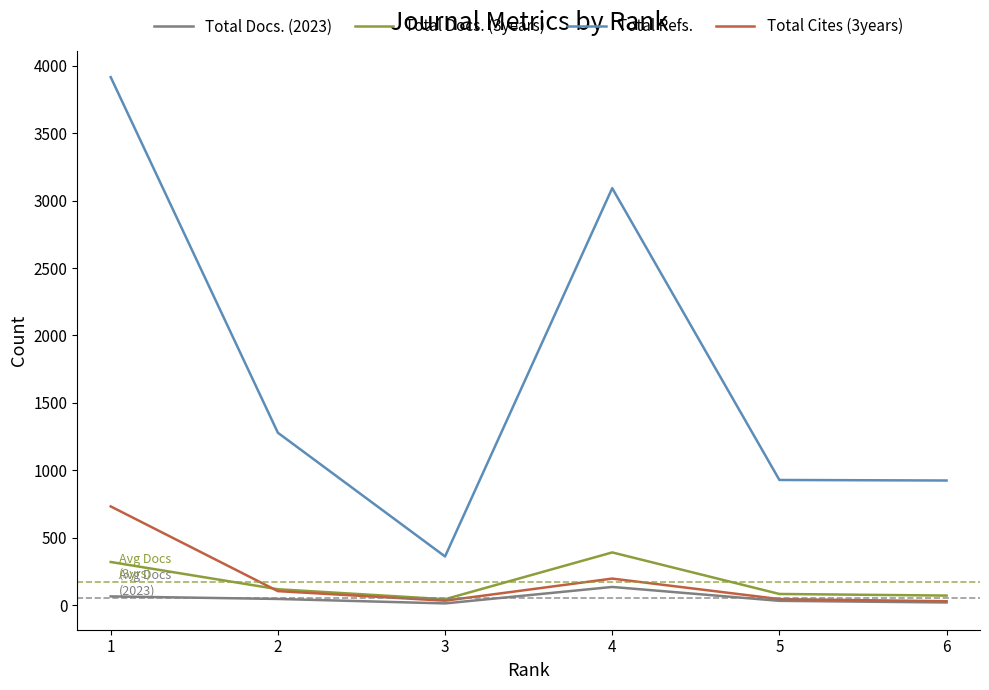

Rank the series by their maximum value, from highest to lowest.

Total Refs., Total Cites (3years), Total Docs. (3years), Total Docs. (2023)